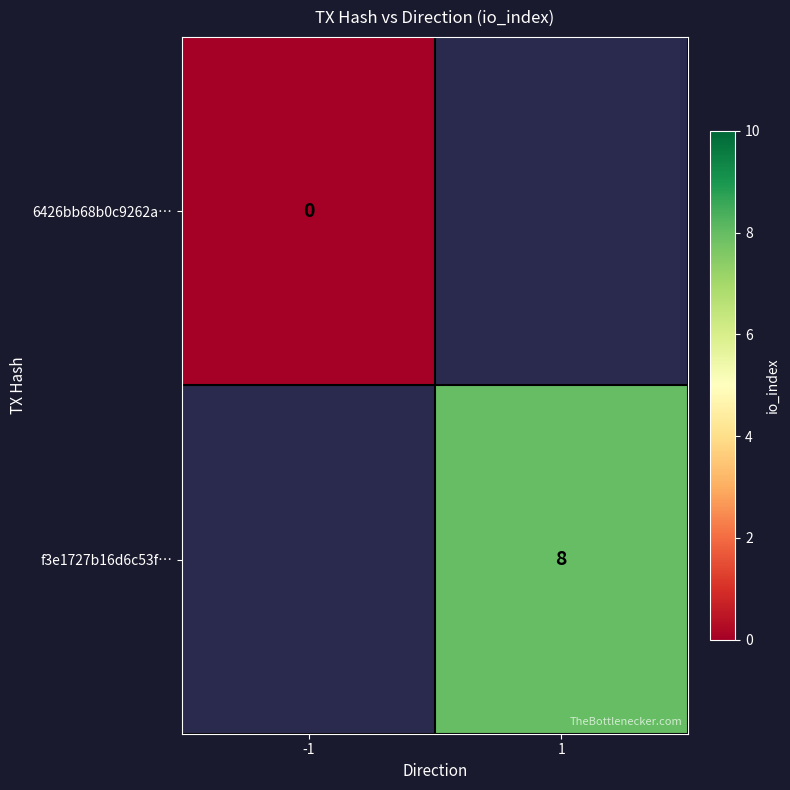

At which category does the chart reach its minimum across all series?

-1